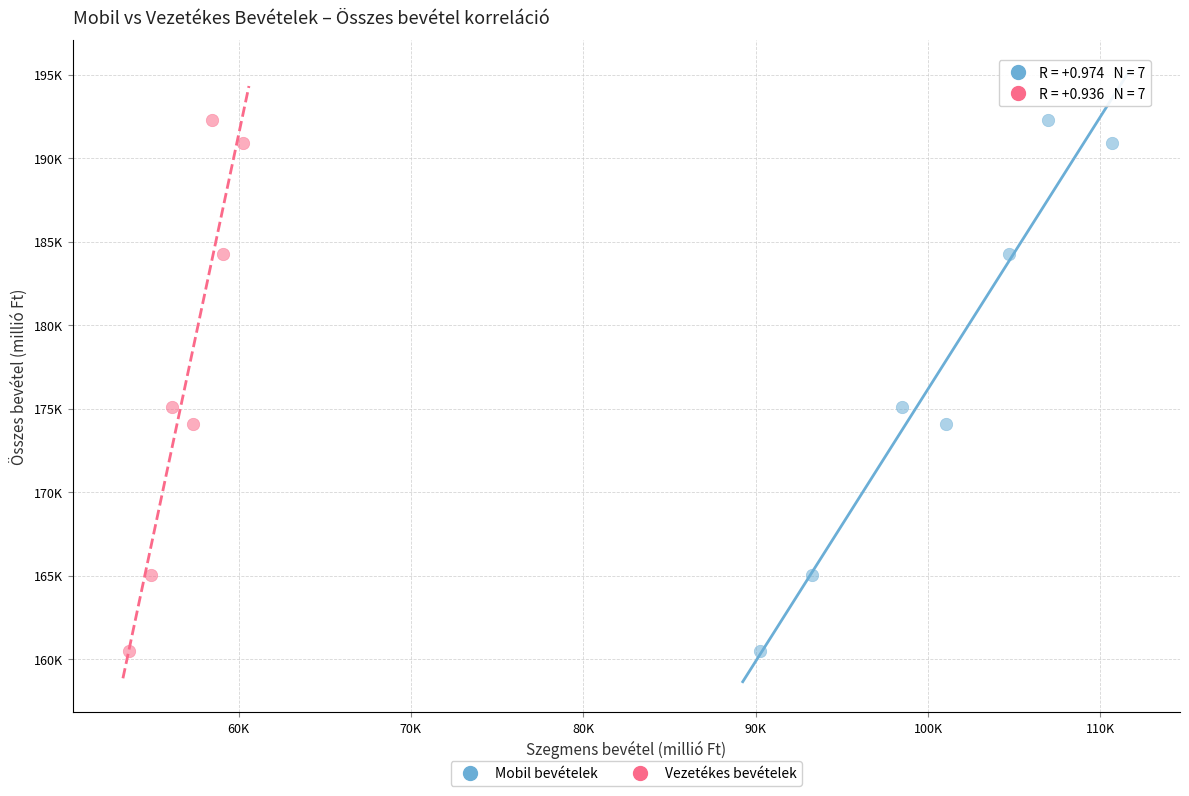

What are all the series names shown in the legend?

Mobil bevételek, Vezetékes bevételek